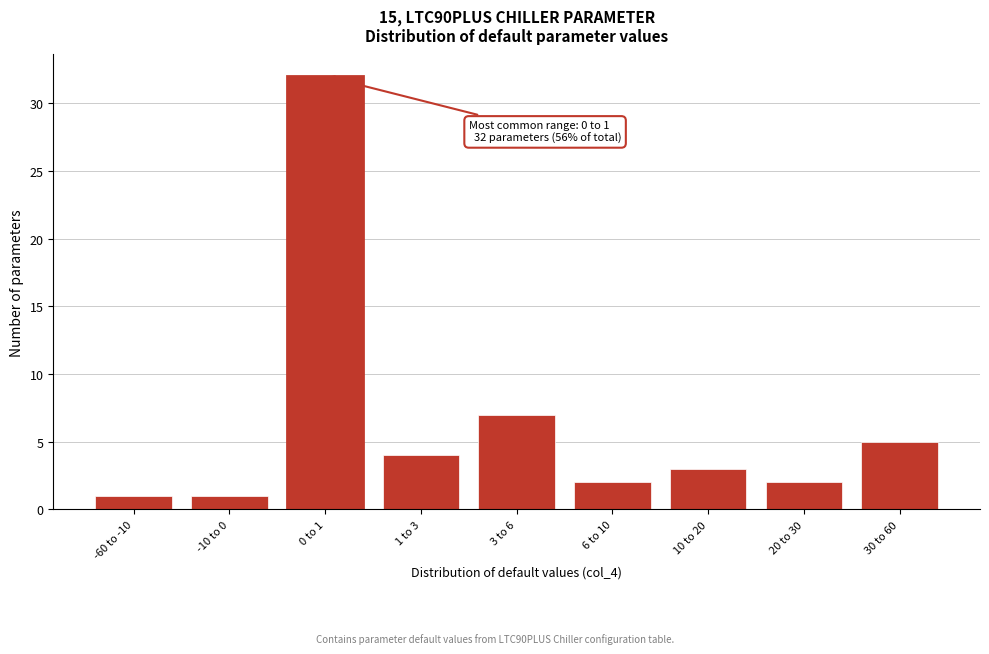

Reading left to right, what are all the values shown in this chart?

-60 to -10=1	-10 to 0=1	0 to 1=32	1 to 3=4	3 to 6=7	6 to 10=2	10 to 20=3	20 to 30=2	30 to 60=5